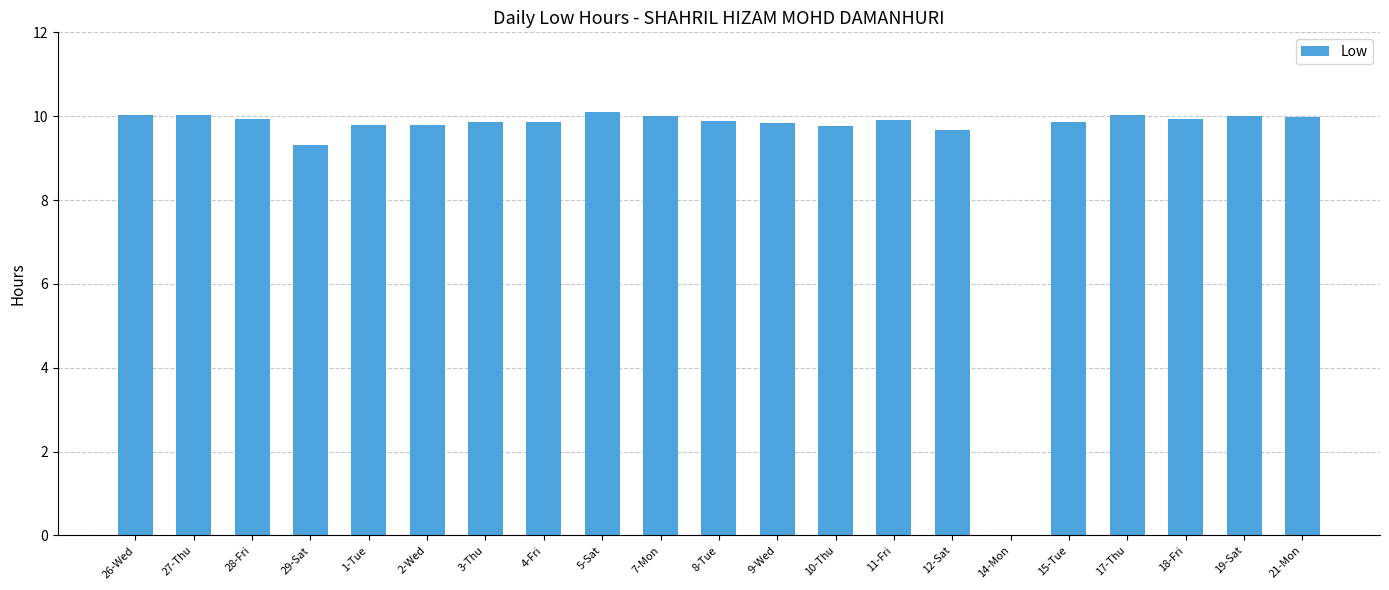

Which has a higher value, 10-Thu or 28-Fri?

28-Fri